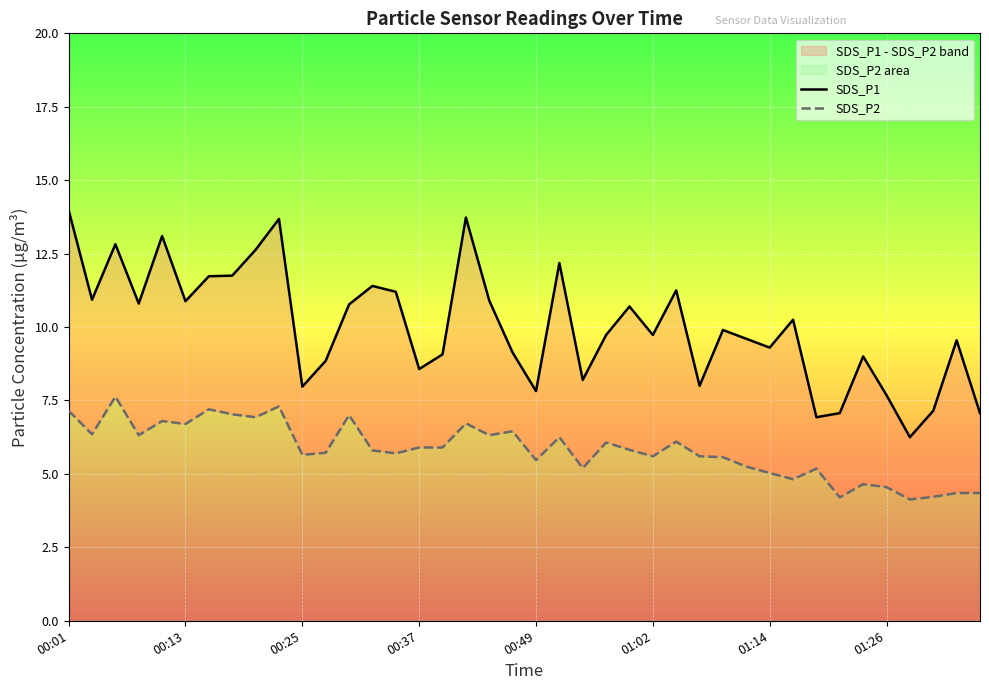

Rank the series by their average value, from highest to lowest.

SDS_P1, SDS_P2